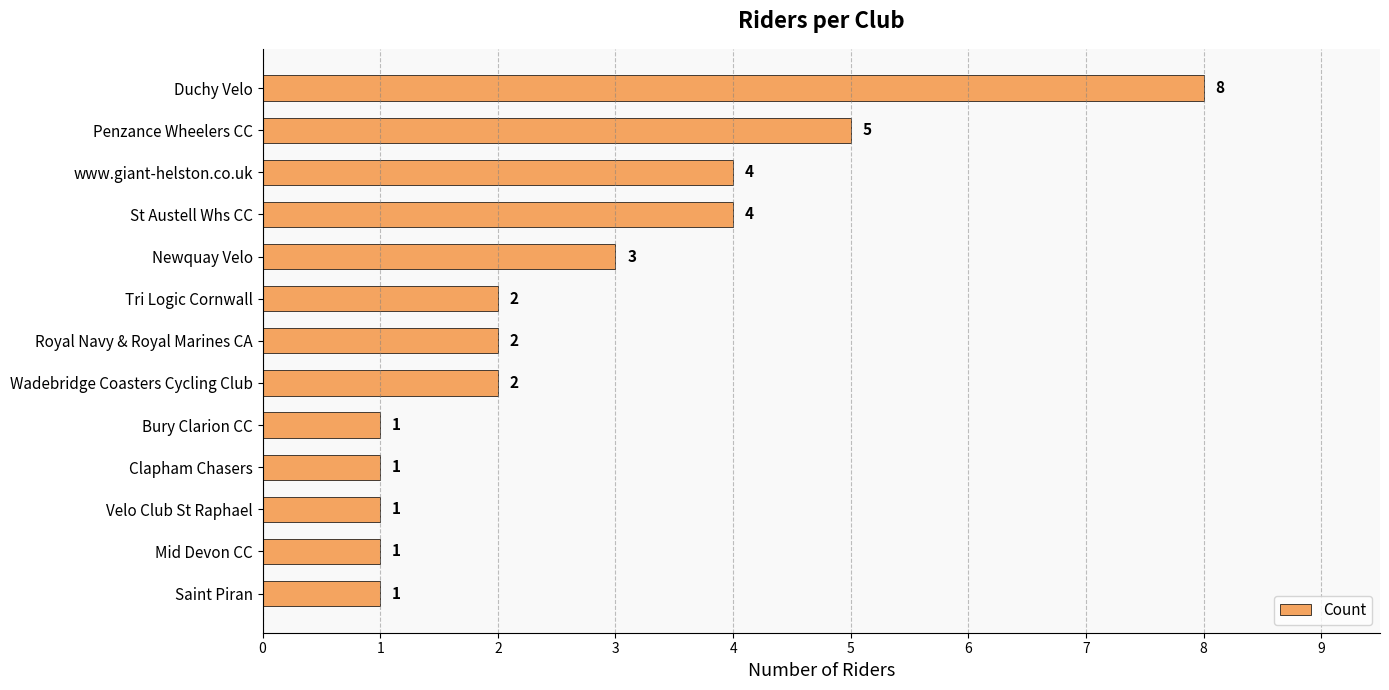

What position from the top is Royal Navy & Royal Marines CA?

7